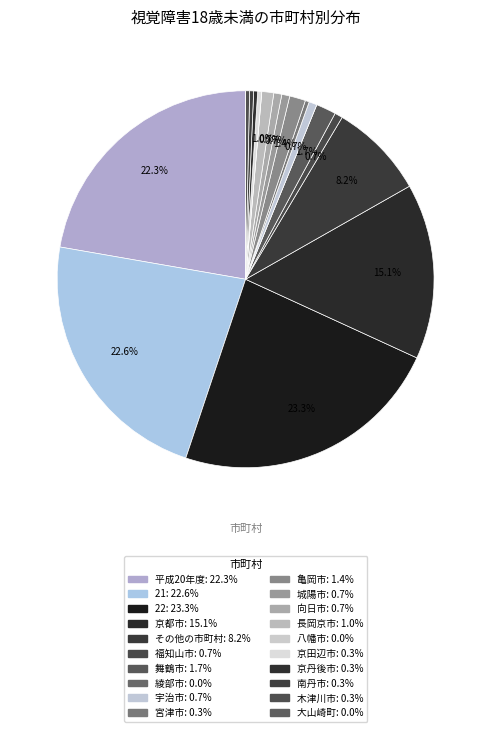

What is the largest slice in the pie chart?

22